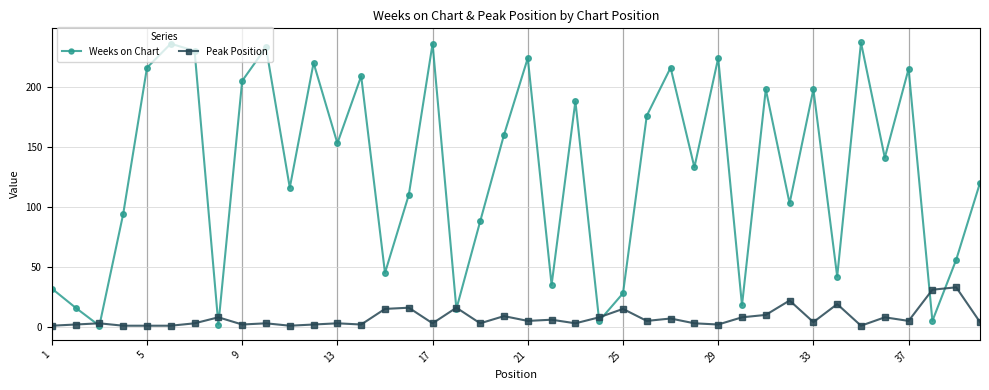

What is the minimum value for Weeks on Chart?

1